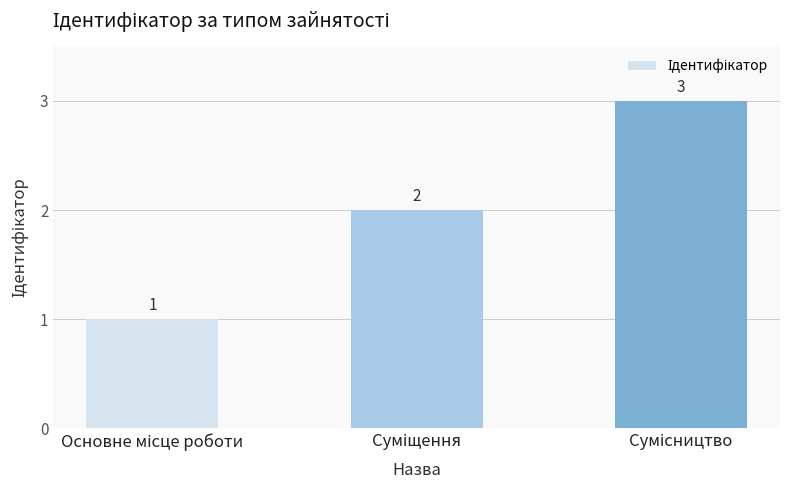

How many values are between 1 and 3?

3